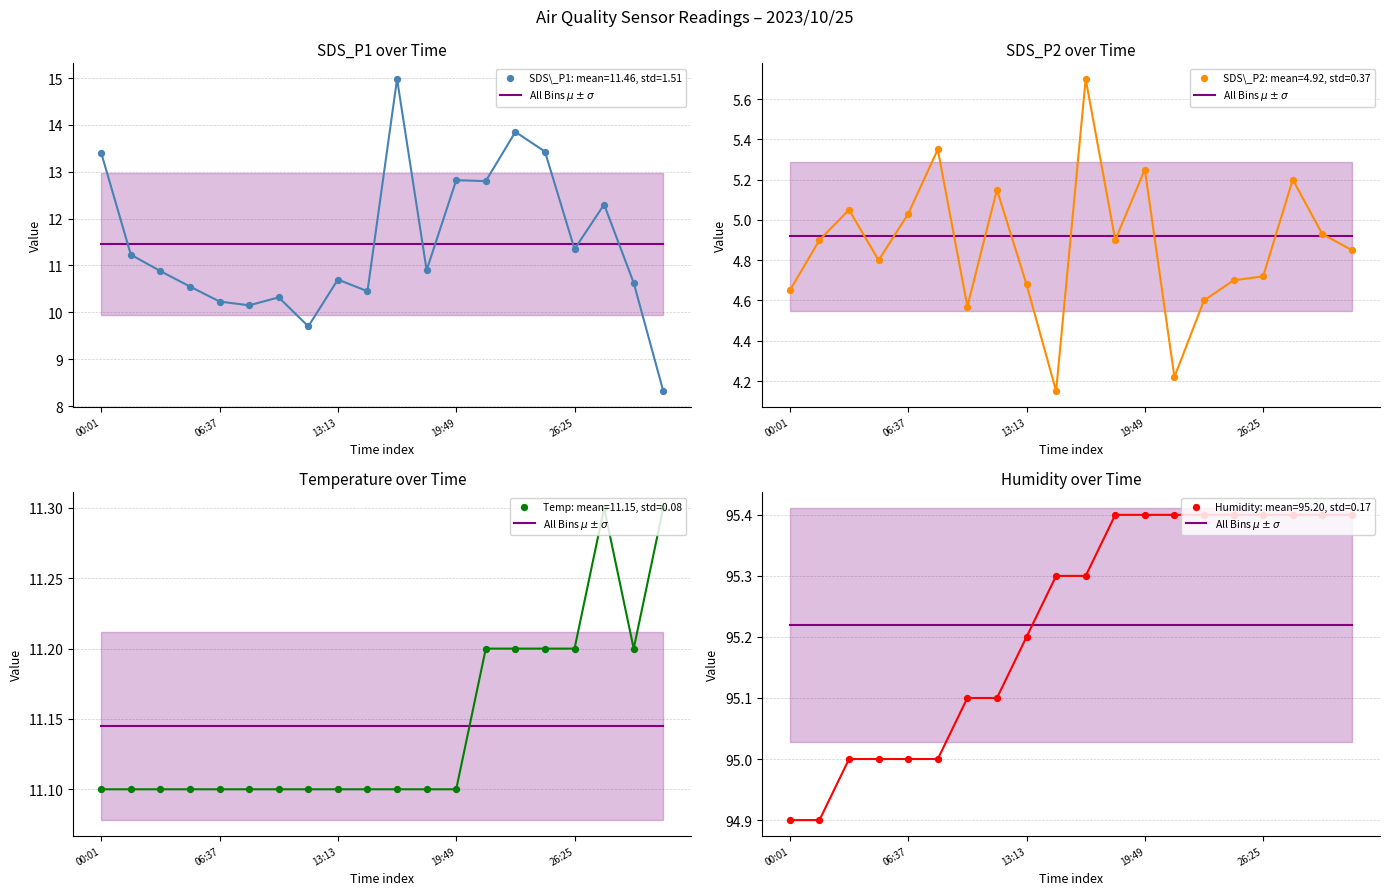

Is the value of Temp at 26:25 greater than the value of Humidity at 18:10?

No